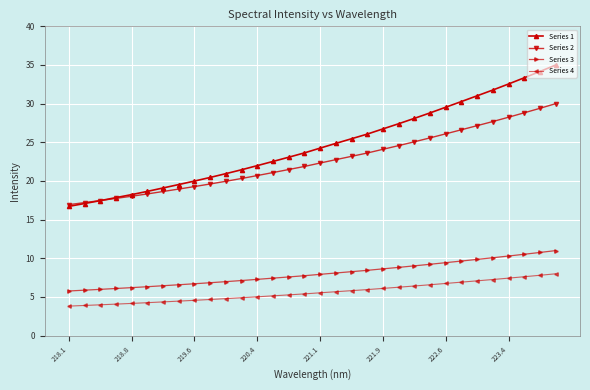

True or false: Series 3 and Series 4 intersect in this chart.

False